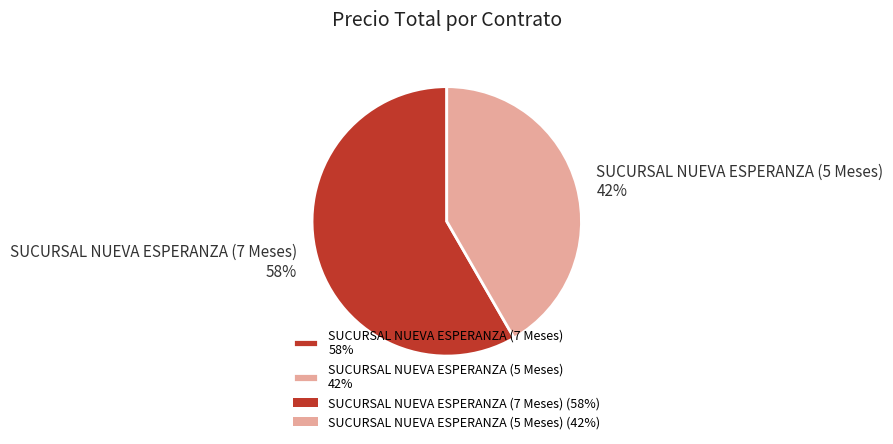

Combined, do SUCURSAL NUEVA ESPERANZA (5 Meses) 42% and SUCURSAL NUEVA ESPERANZA (7 Meses) 58% account for over 50%?

Yes